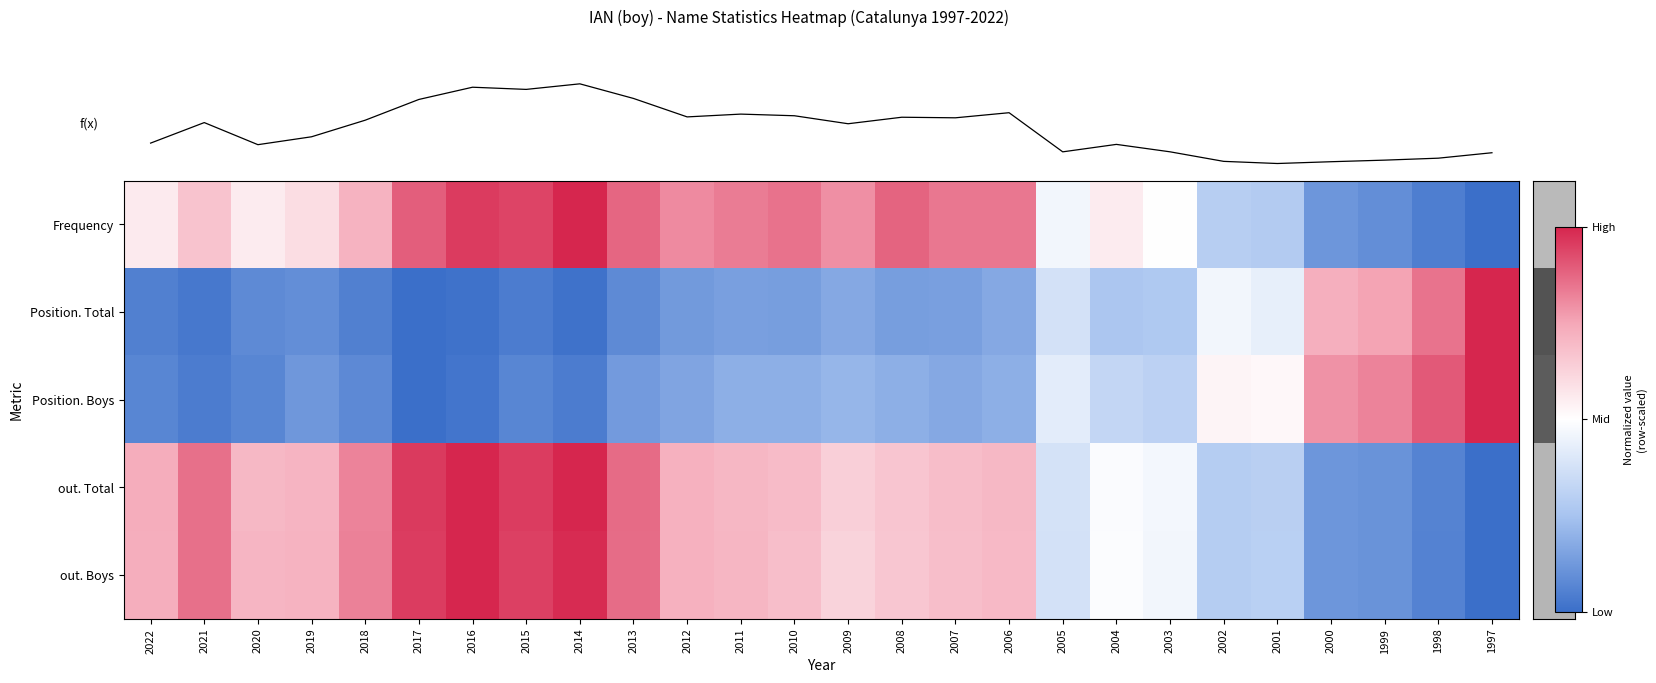

At which category is the sum across all series the highest?

2014